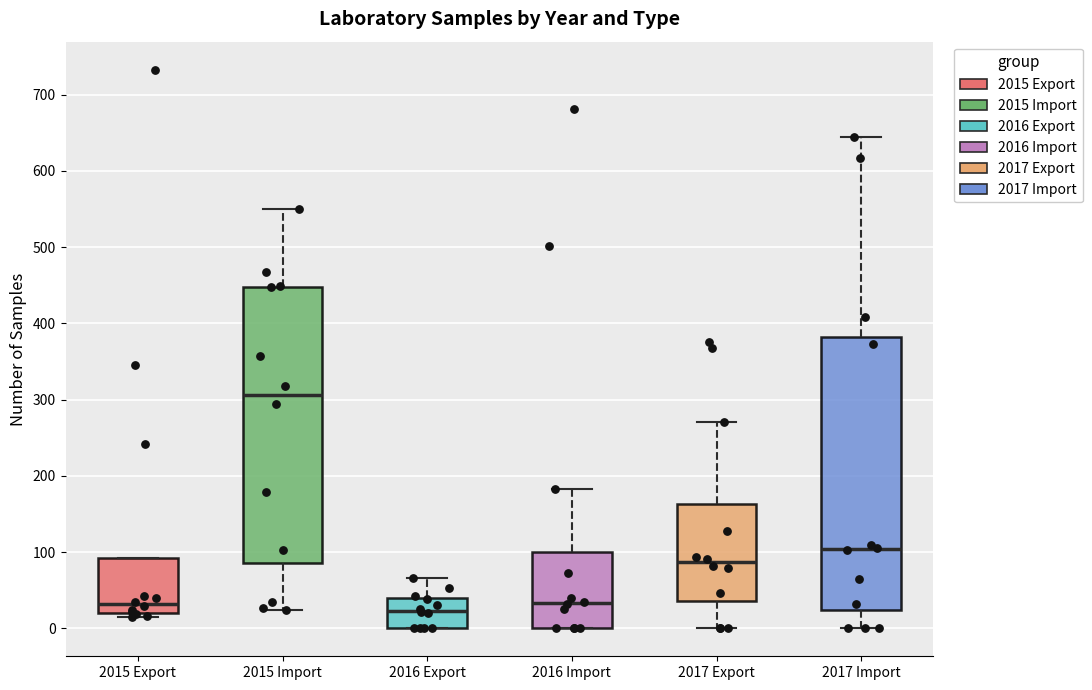

Reading left to right, read every box against the y-axis: the position of its median line, the range the box covers, and the ends of its whiskers. The values are not printed on the chart, so give them approximately, as read against the axis.

2015 Export: median 30, box 20 to 90, whiskers 20 (just below the box's lower edge) to 90
2015 Import: median 310, box 90 to 450, whiskers 20 to 550
2016 Export: median 20, box 0 to 40, whiskers 0 to 70
2016 Import: median 30, box 0 to 100, whiskers 0 to 180
2017 Export: median 90, box 40 to 160, whiskers 0 to 270
2017 Import: median 100, box 20 to 380, whiskers 0 to 650